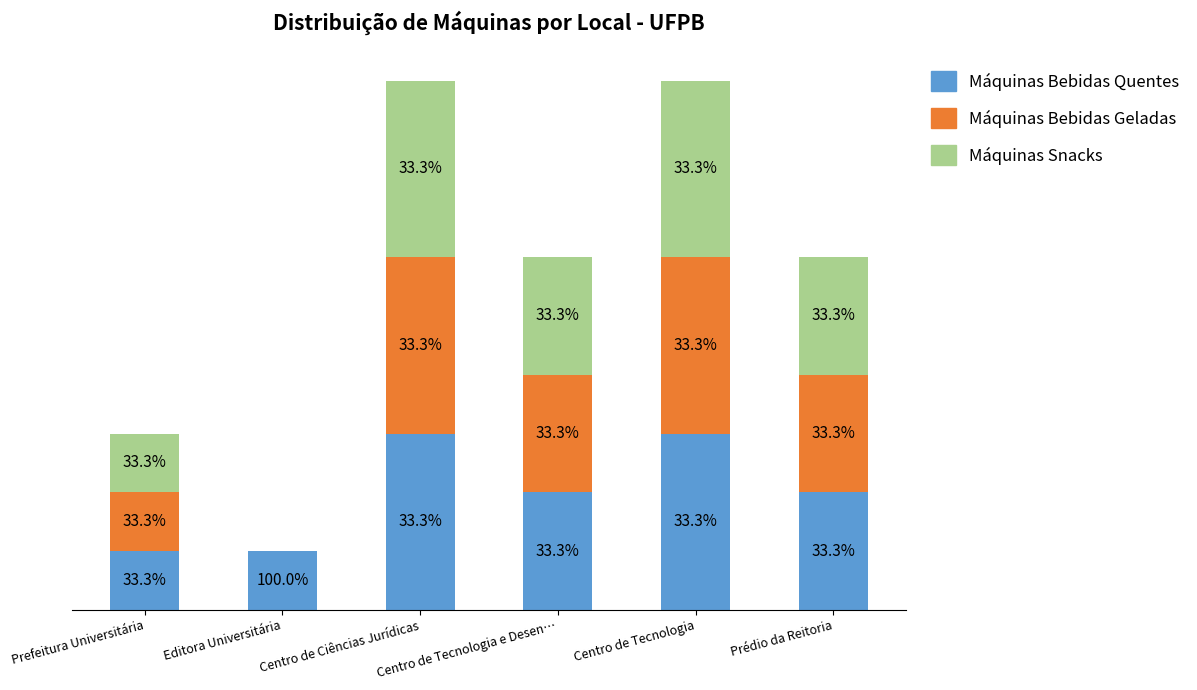

What is the label of the 4th bar from the left?

Centro de Tecnologia e Desen…